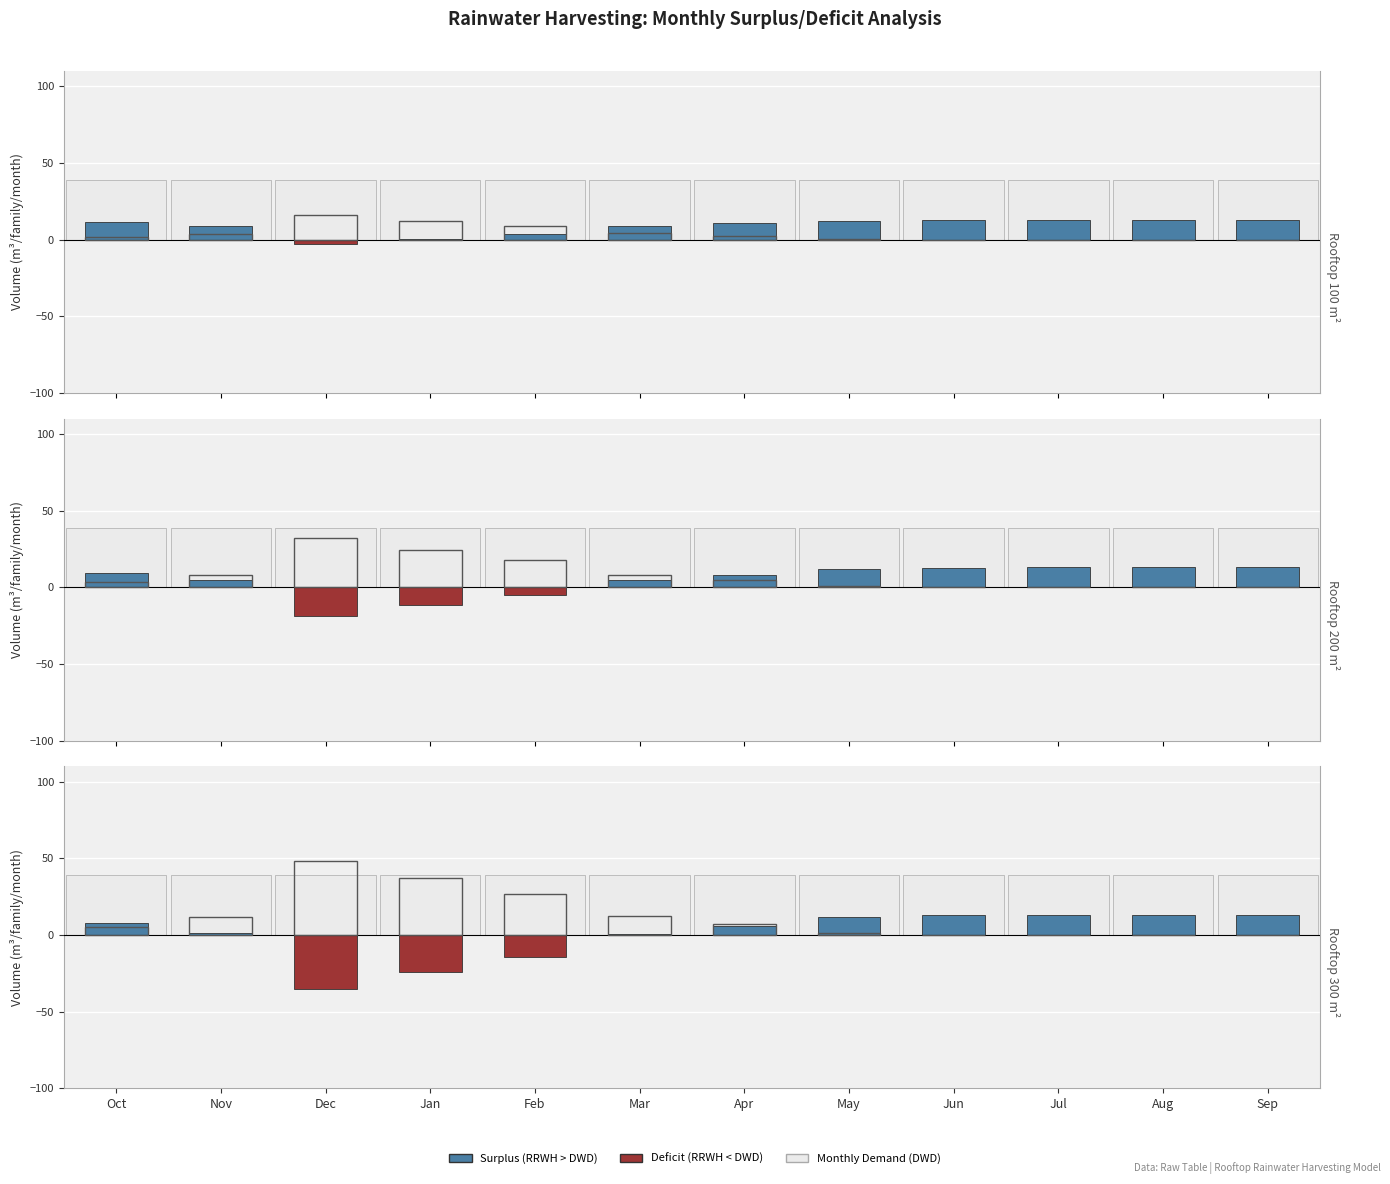

What is the sum of the Surplus (DWD - RRWH > 0) values at Feb and Oct?

7.7